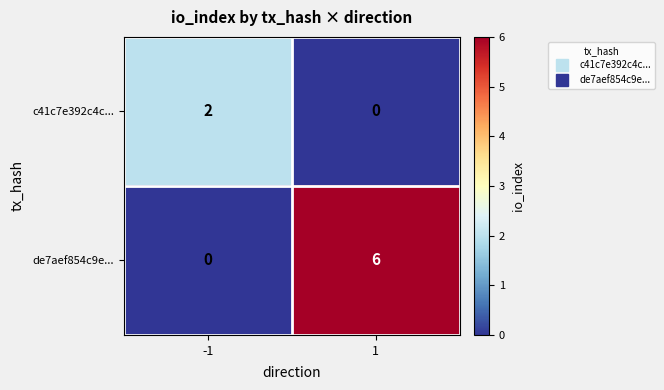

Is the value of de7aef854c9e... at -1 greater than the value of c41c7e392c4c... at -1?

No